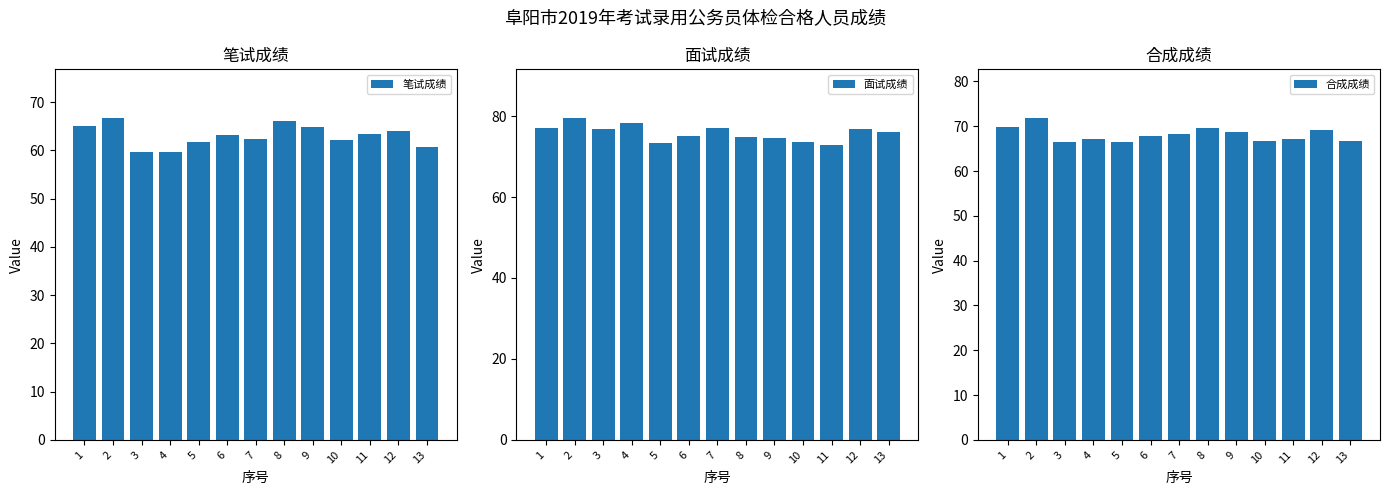

At which label does 面试成绩 first exceed 76?

1